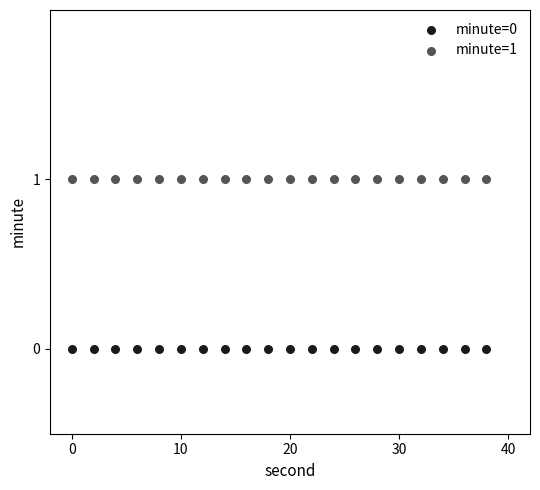

What are all the series names shown in the legend?

minute=0, minute=1